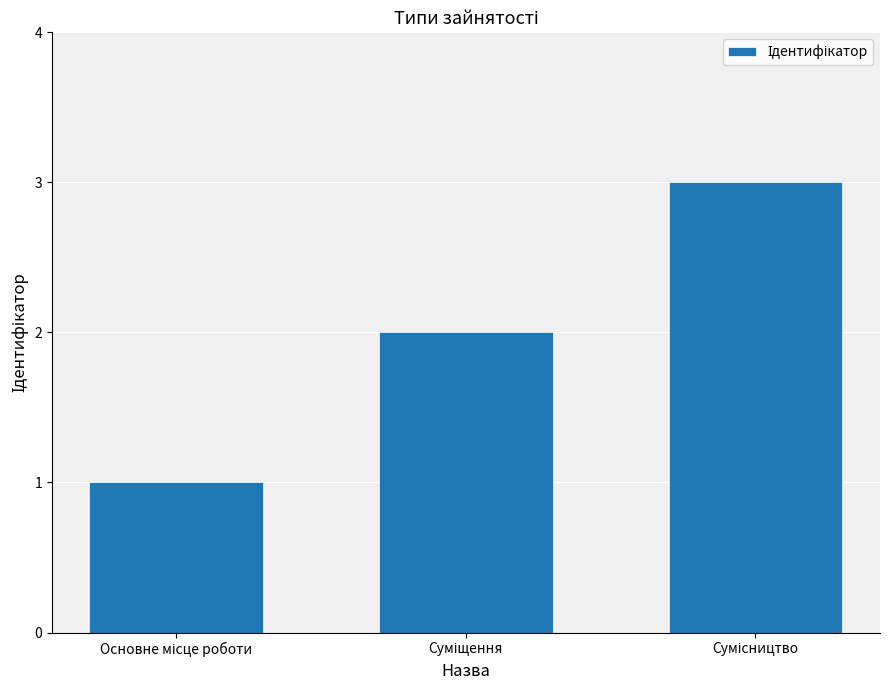

What is the greatest value displayed?

3